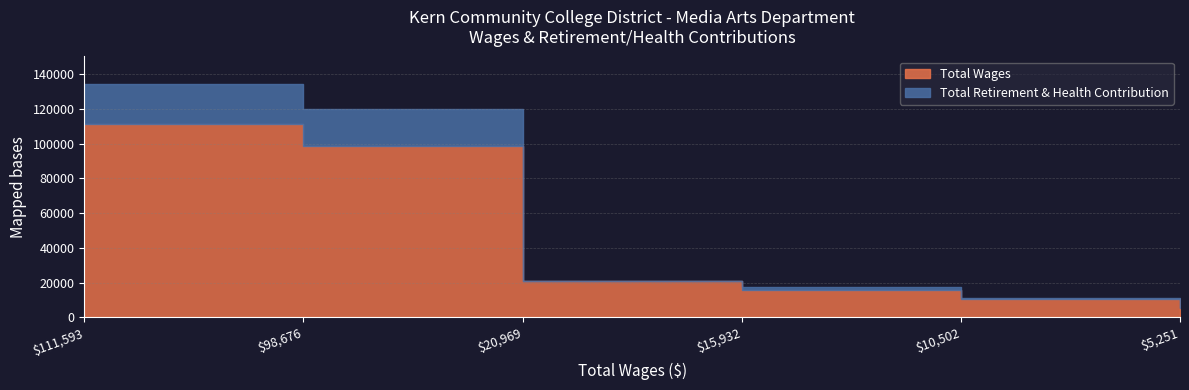

Which category has the highest value across all series?

111593